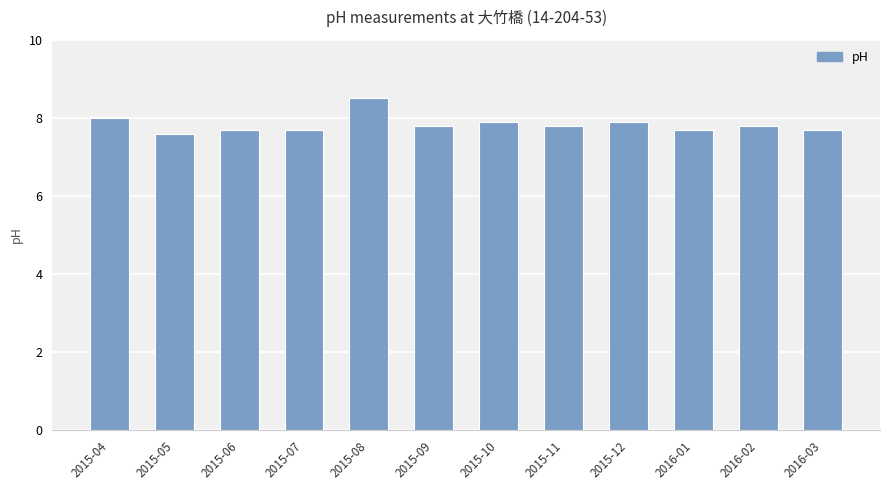

What is the sum of all values?

94.1